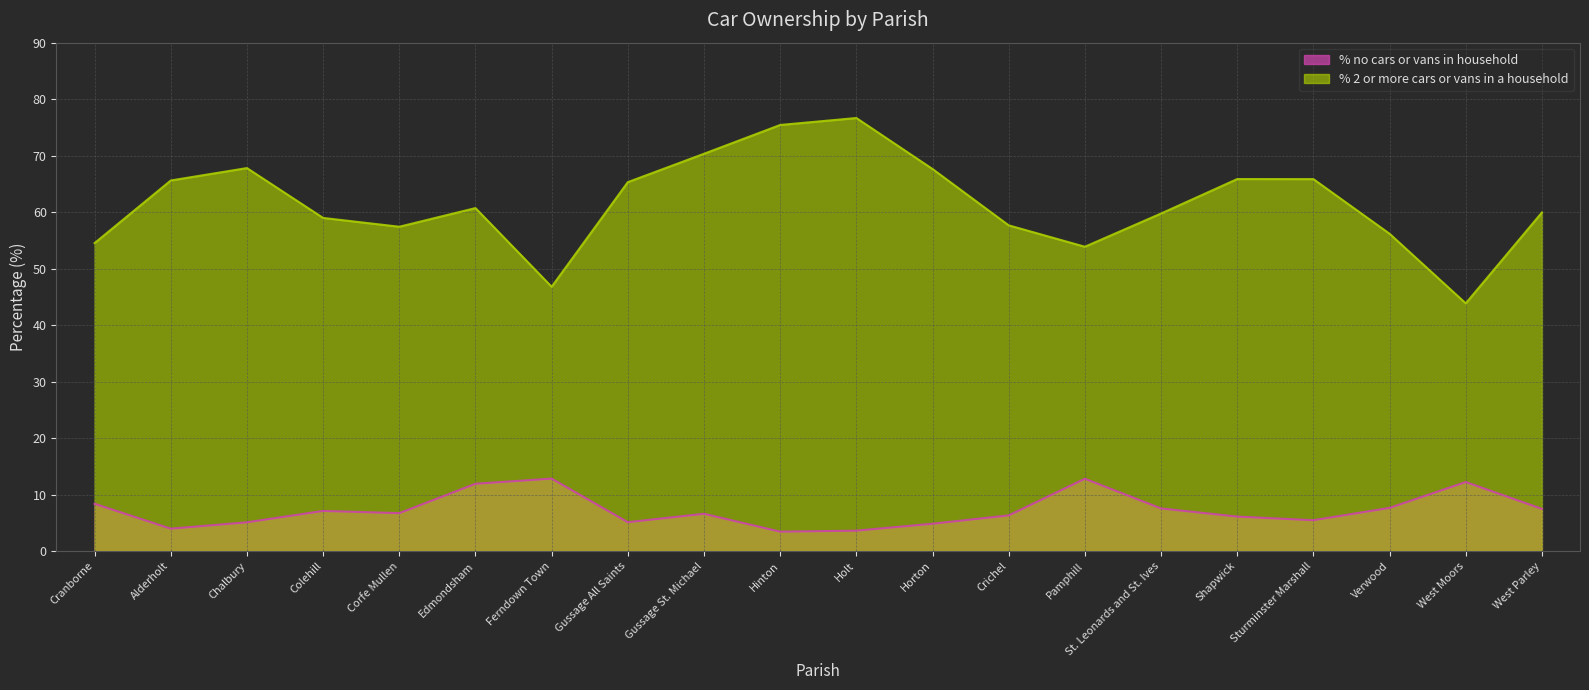

Reading right to left, transcribe all the data shown in this chart.

% no cars or vans in household: 7.5	12.2	7.6	5.5	6.1	7.5	12.8	6.3	4.8	3.6	3.4	6.6	5.1	12.8	11.9	6.7	7.1	5.1	4.0	8.4
% 2 or more cars or vans in a household: 59.9	43.8	56.2	65.8	65.9	59.8	53.9	57.7	67.6	76.7	75.4	70.3	65.3	46.8	60.7	57.4	59.0	67.8	65.6	54.5